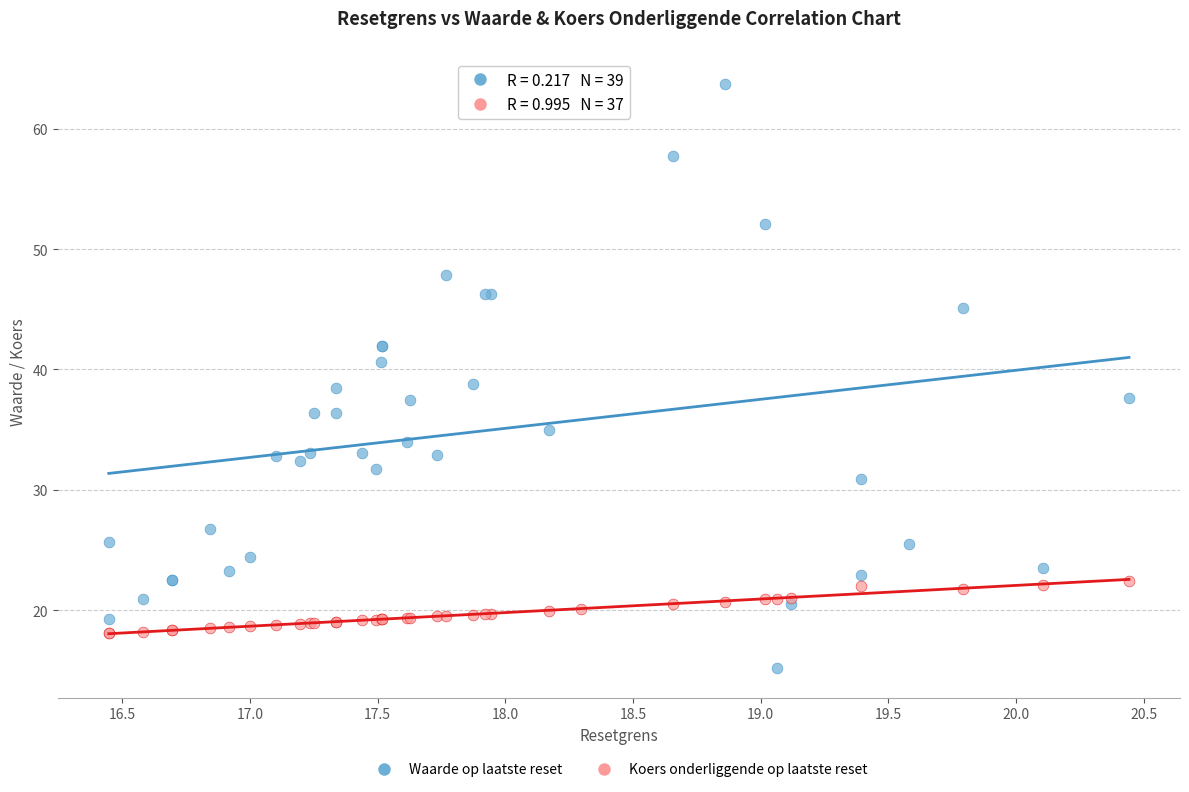

Which series has the largest Y range (max minus min)?

Waarde op laatste reset